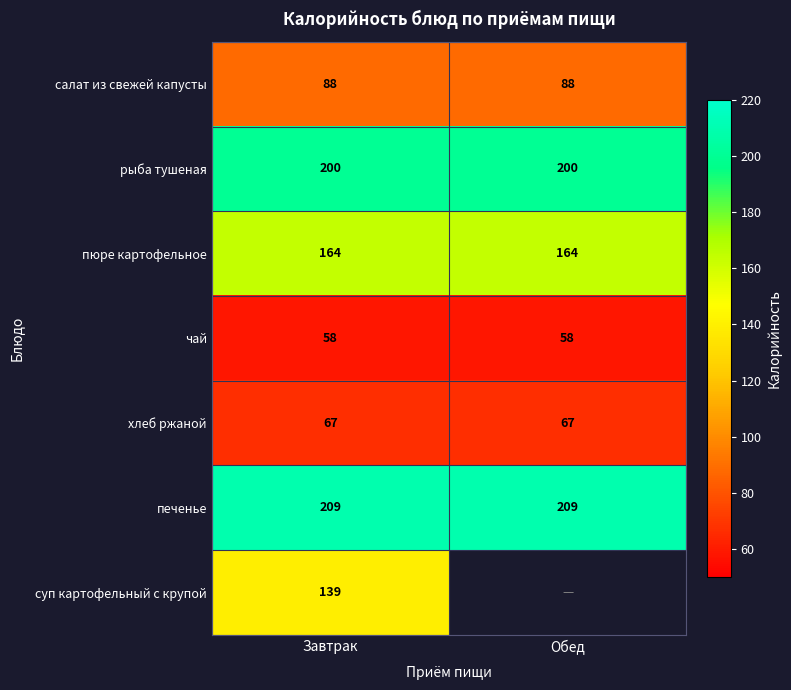

Rank the series at Завтрак from lowest to highest value.

чай, хлеб ржаной, салат из свежей капусты, суп картофельный с крупой, пюре картофельное, рыба тушеная, печенье